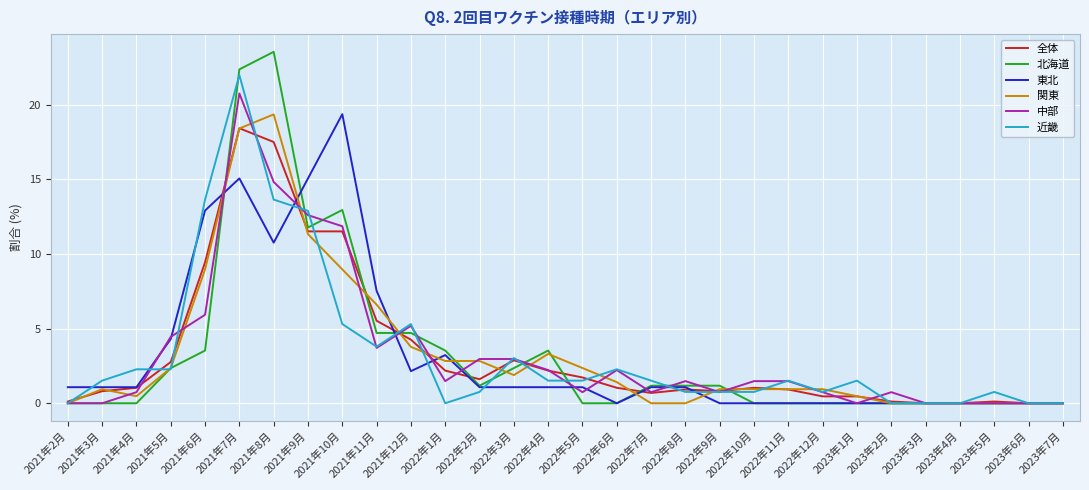

Which series has the widest spread of values?

北海道